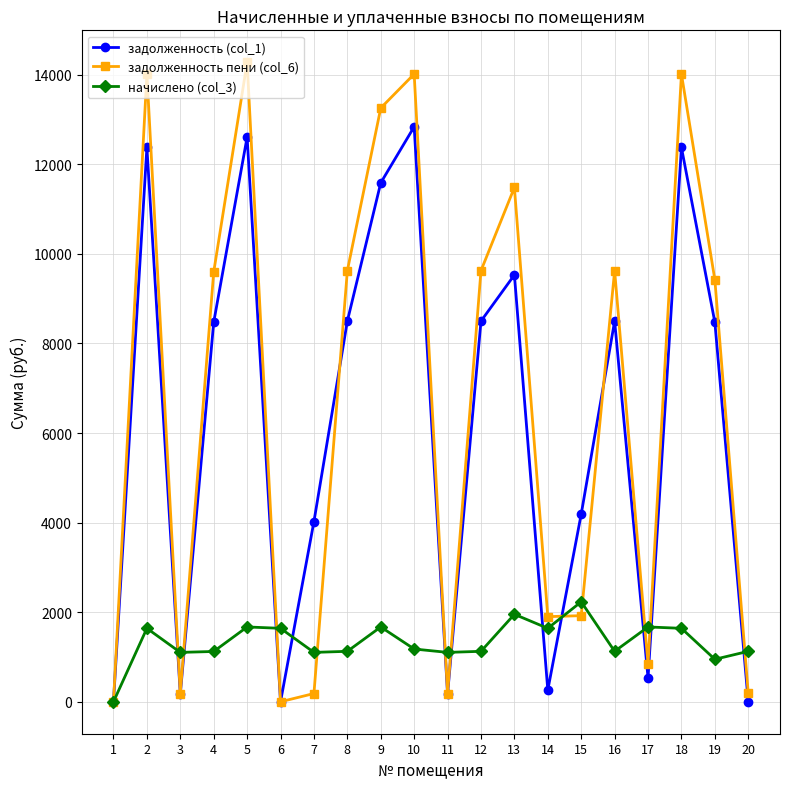

True or false: начислено (col_3) has a value of 812.8 at 13.

False